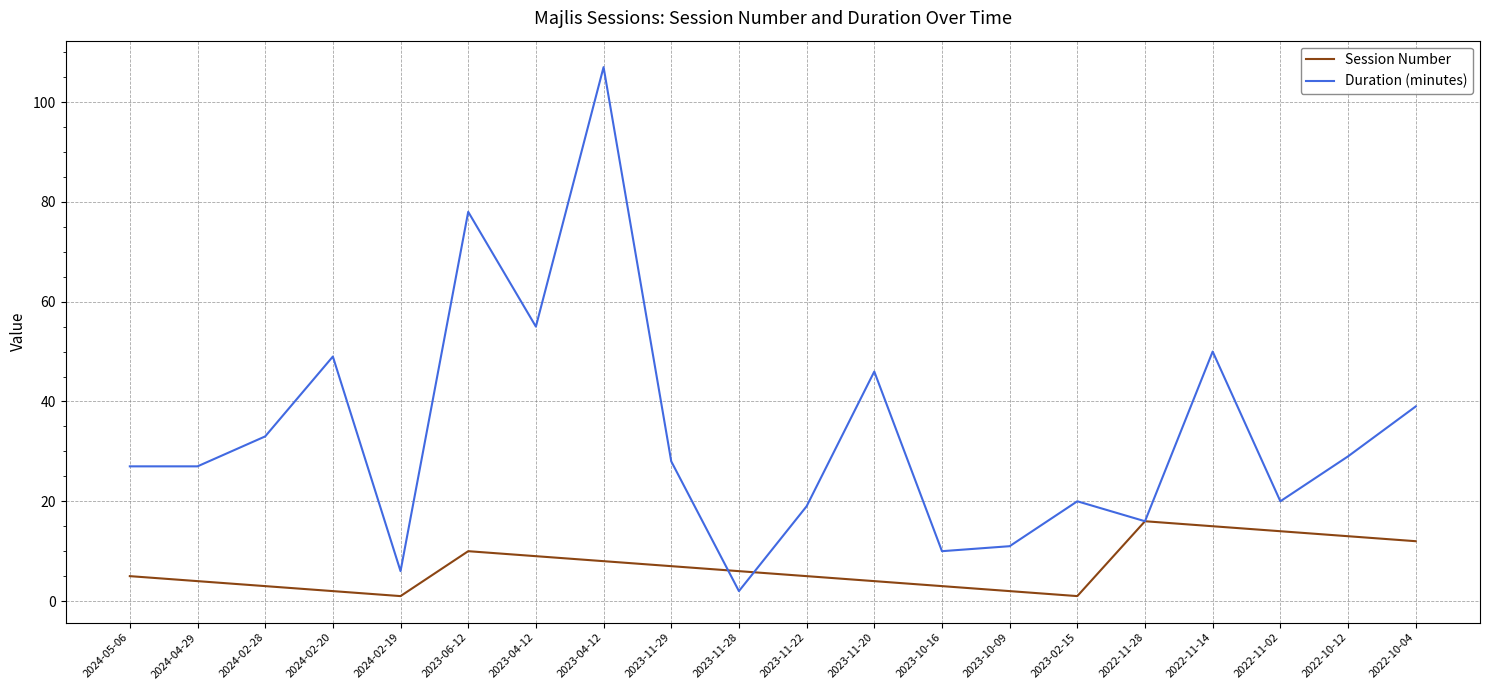

What is the difference between the maximum and minimum values in the Duration (minutes) series?

105